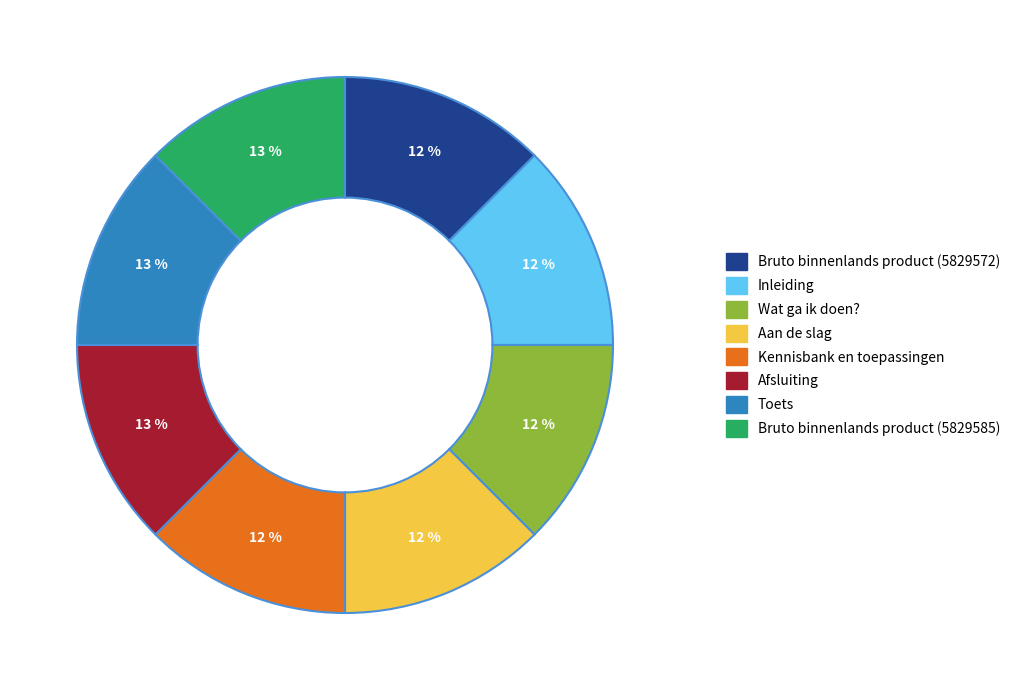

Is the sum of Toets and Inleiding greater than half?

No